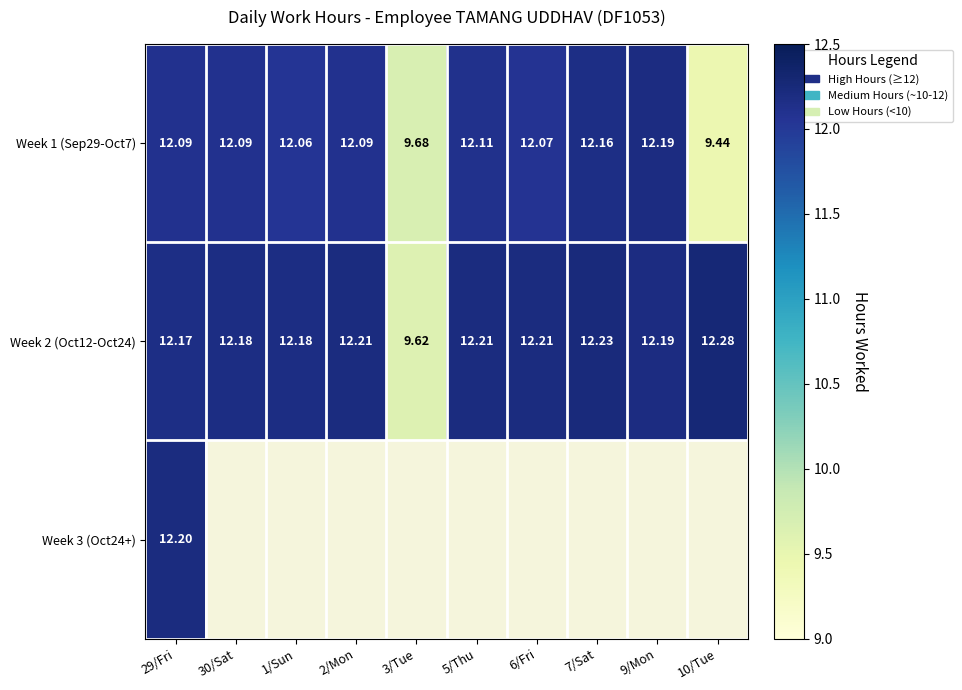

Which series changed the most between 1/Sun and 9/Mon?

Week 1 (Sep29-Oct7)